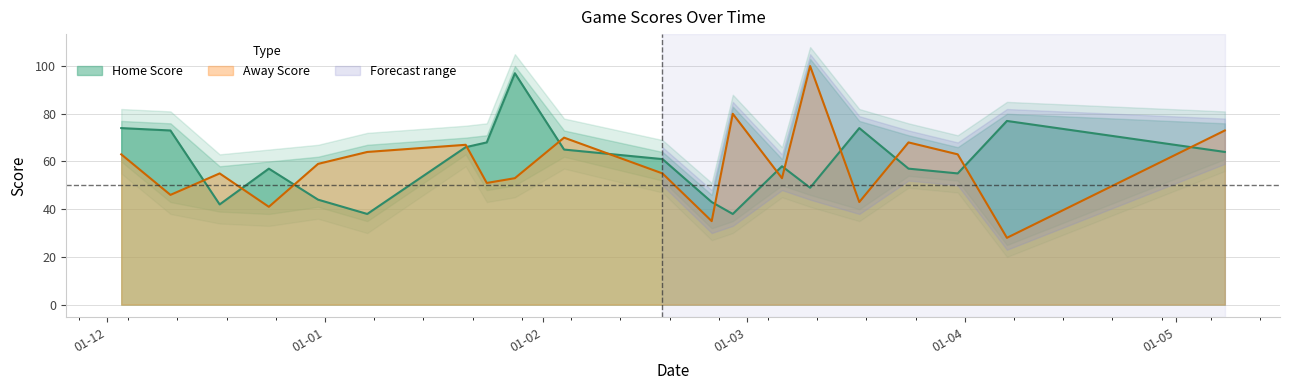

Which series changed the most between 10-03-2024 and 07-04-2024?

Away Score